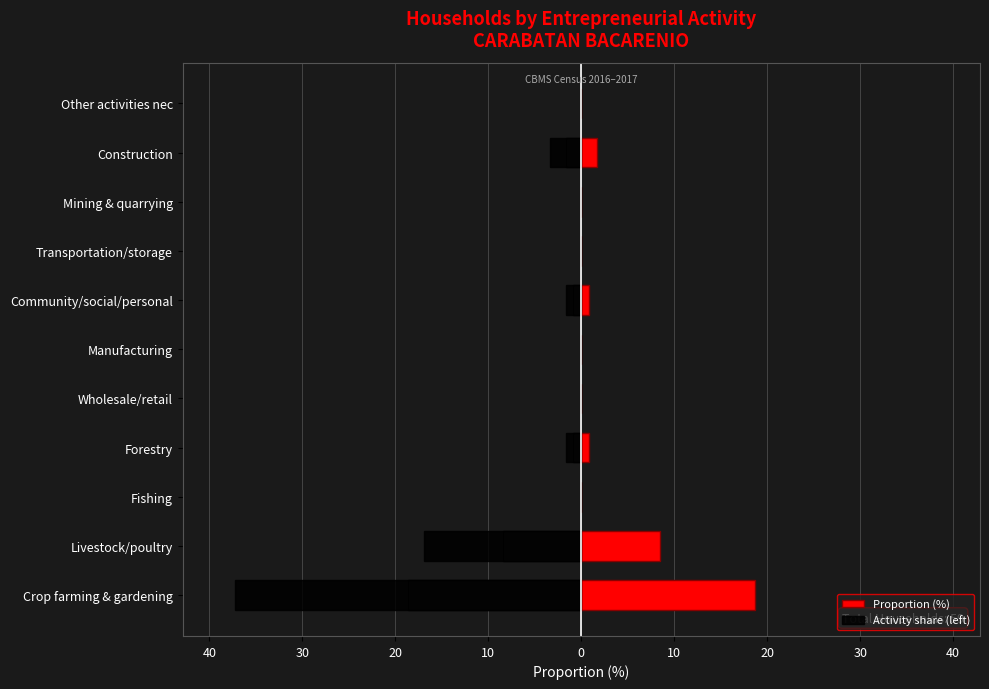

Is the value of Activity share (left) at Construction greater than the value of Proportion (%) at Wholesale/retail?

No